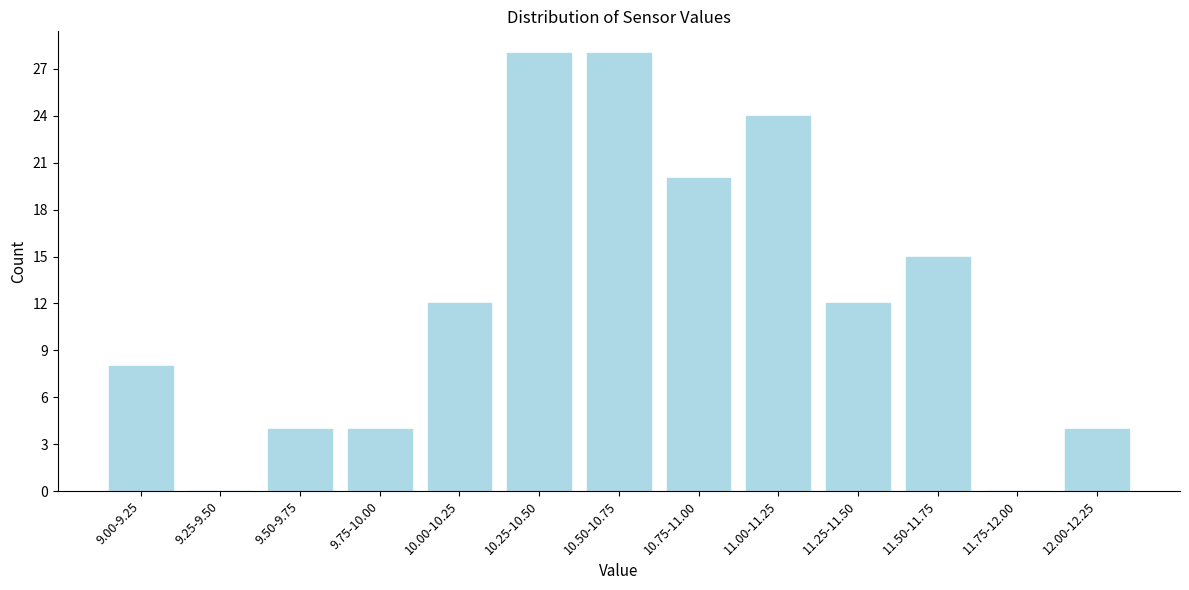

Reading left to right, list all the values displayed in this chart.

9.00-9.25=8	9.25-9.50=0	9.50-9.75=4	9.75-10.00=4	10.00-10.25=12	10.25-10.50=28	10.50-10.75=28	10.75-11.00=20	11.00-11.25=24	11.25-11.50=12	11.50-11.75=15	11.75-12.00=0	12.00-12.25=4